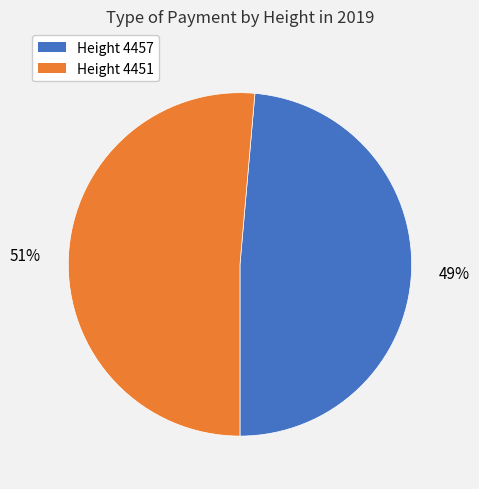

What percentage is the Height 4457 slice, to the nearest percent?

49%